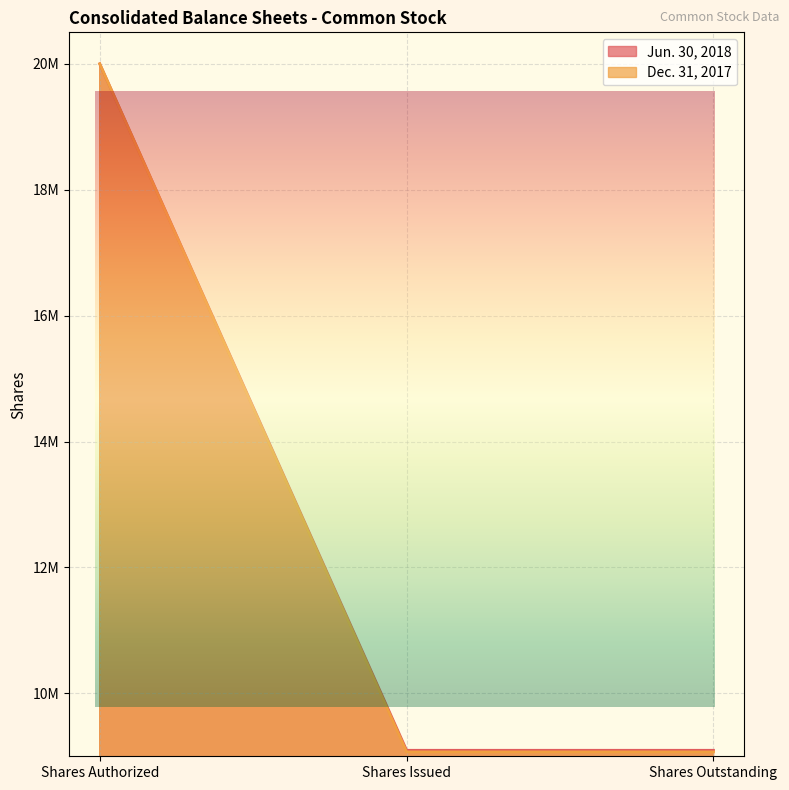

What is the smallest value displayed?

9069363